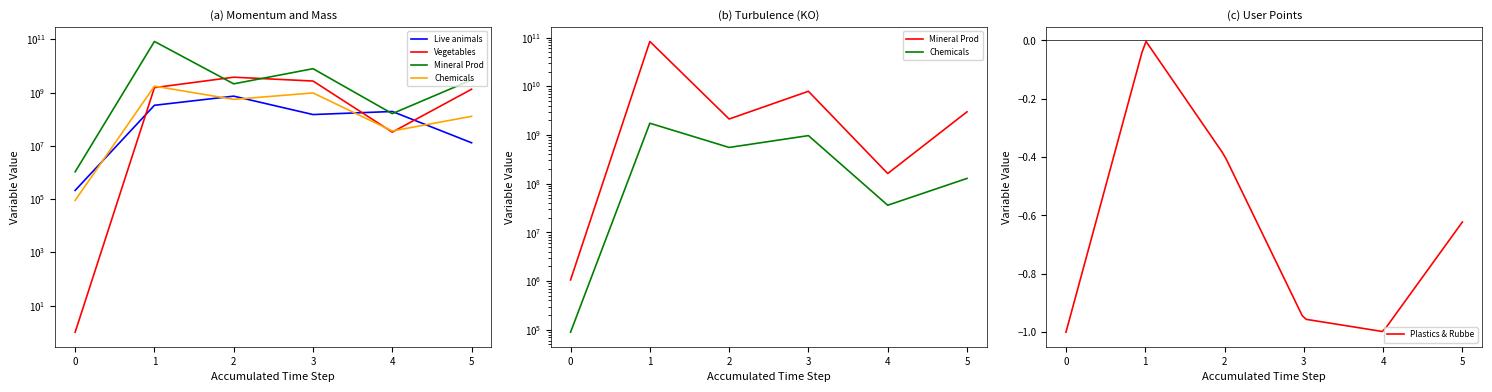

How many lines are shown in the chart?

4